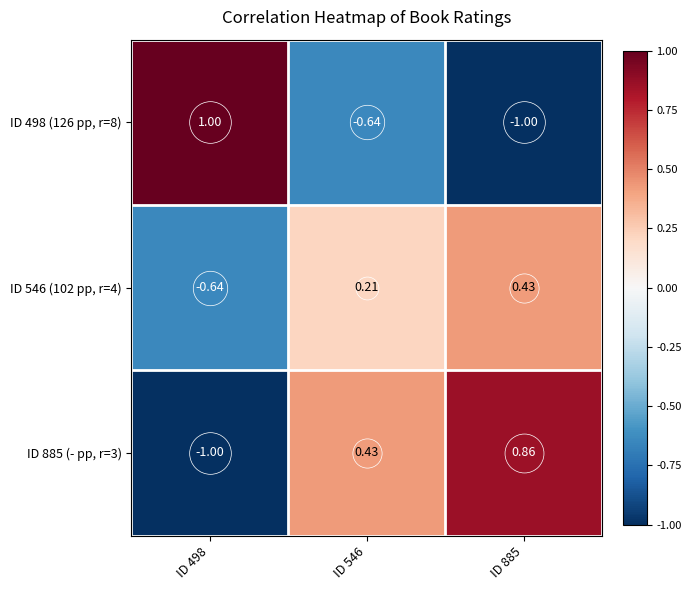

Rank the series by their maximum value, from lowest to highest.

ID 546 (102 pp, r=4), ID 885 (- pp, r=3), ID 498 (126 pp, r=8)